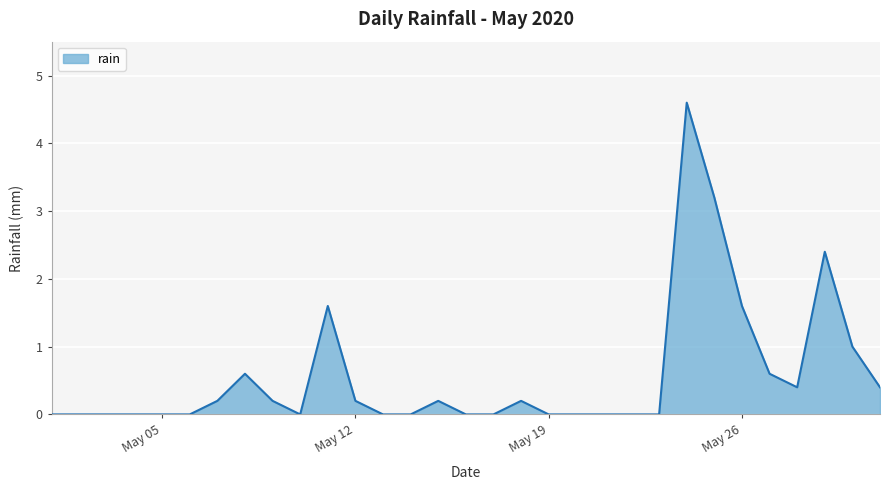

Does the chart display data point markers on the line(s)?

No